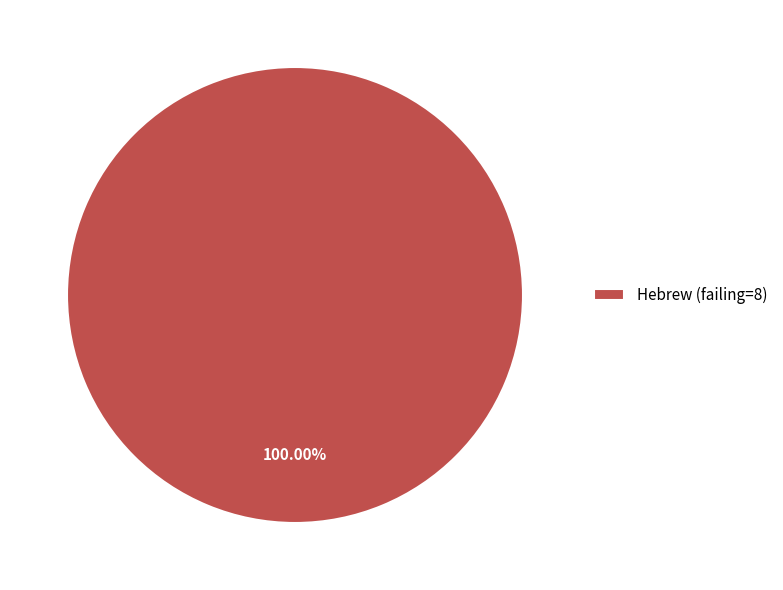

Rank the categories by value from lowest to highest.

Hebrew (failing=8)